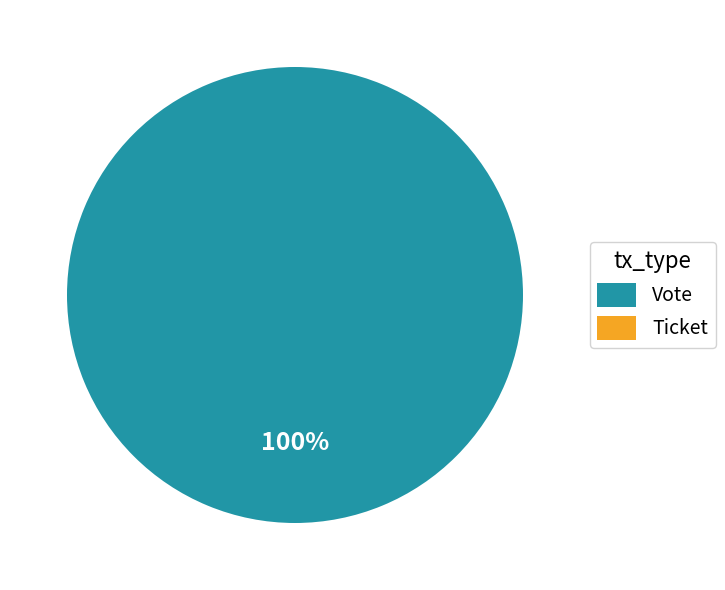

Between Vote and Ticket, which is larger?

Vote